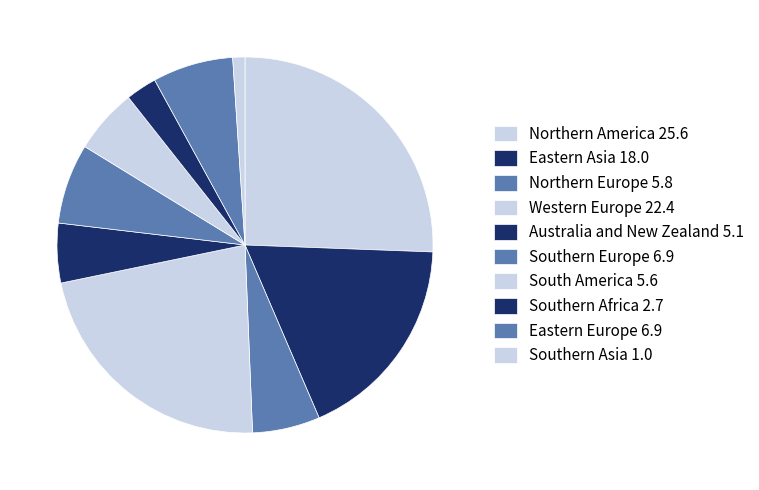

Rank the categories by value from lowest to highest.

Southern Asia, Southern Africa, Australia and New Zealand, South America, Northern Europe, Southern Europe, Eastern Europe, Eastern Asia, Western Europe, Northern America